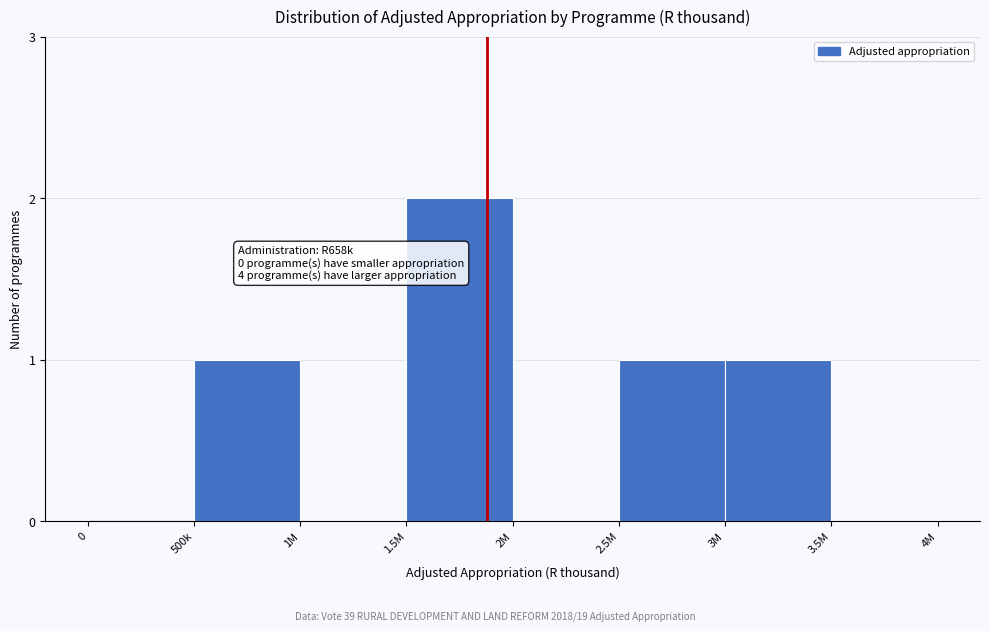

Reading left to right, transcribe all the data shown in this chart.

0=0	500k=1	1M=0	1.5M=2	2M=0	2.5M=1	3M=1	3.5M=0